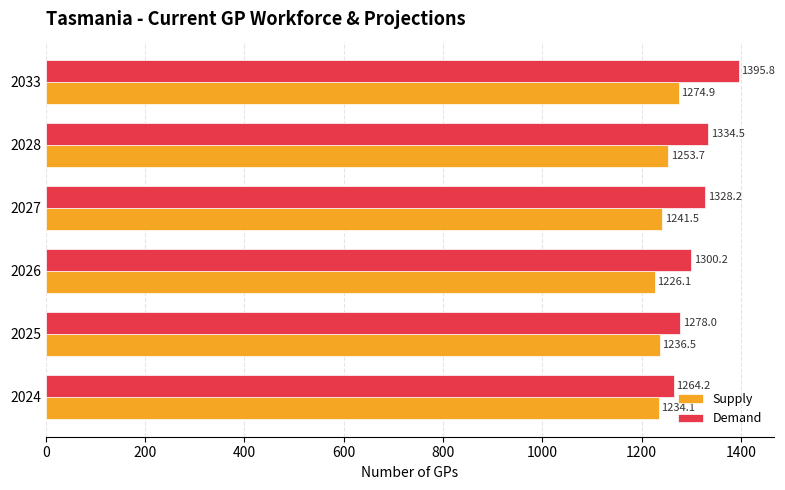

Which series changed the most between 2024 and 2028?

Demand